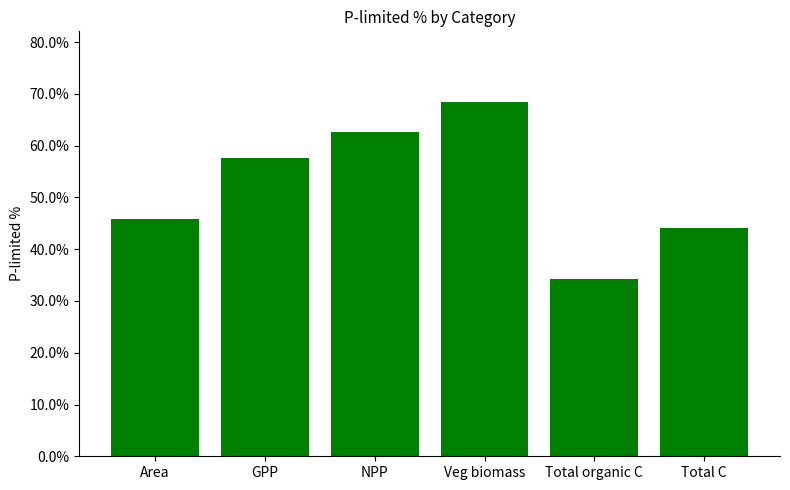

List the labels in order of value, largest first.

Veg biomass, NPP, GPP, Area, Total C, Total organic C